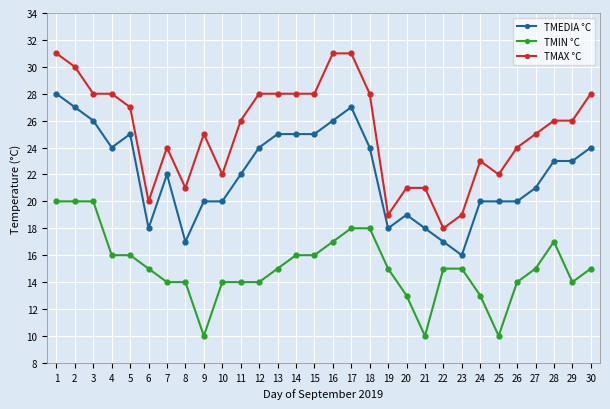

Is it true that TMEDIA °C equals 4 at 23?

False